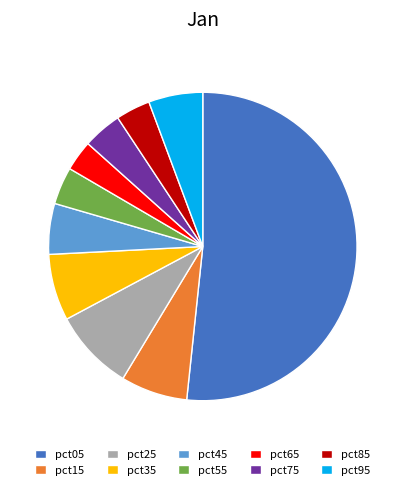

Count the number of slices in the pie.

10